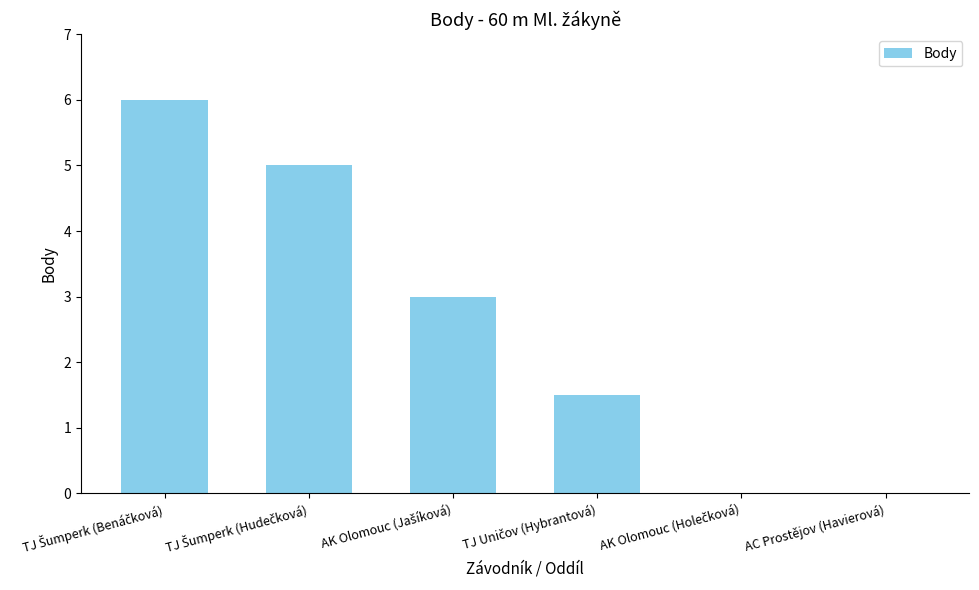

What is the sum of all values?

15.5